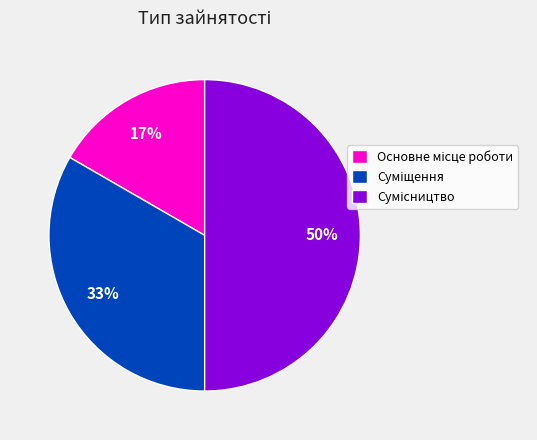

To the nearest percent, what is the average slice percentage?

33%